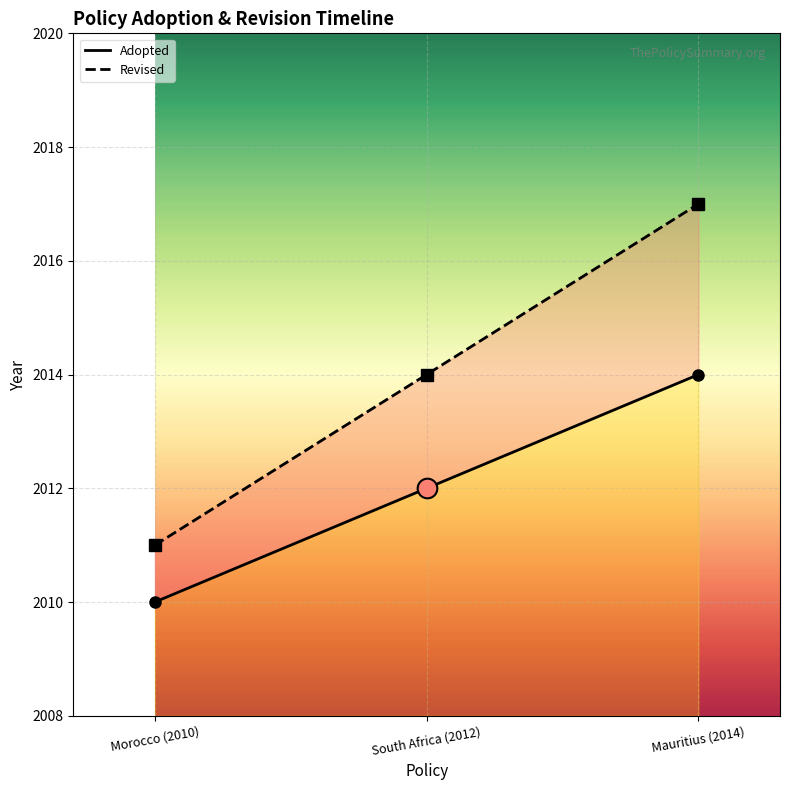

At how many categories does at least one series exceed 2013?

2